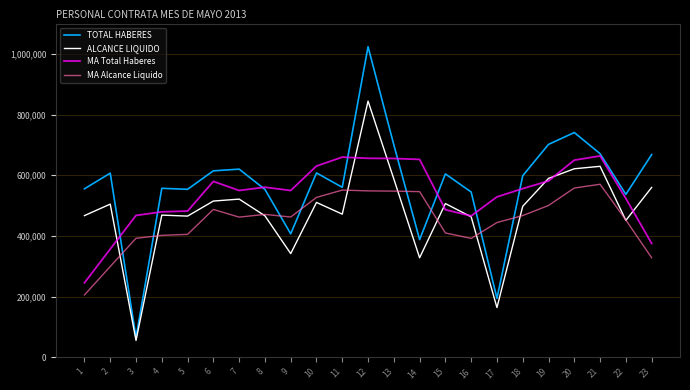

List the series in order of their overall mean, lowest first.

MA Alcance Liquido, ALCANCE LIQUIDO, MA Total Haberes, TOTAL HABERES